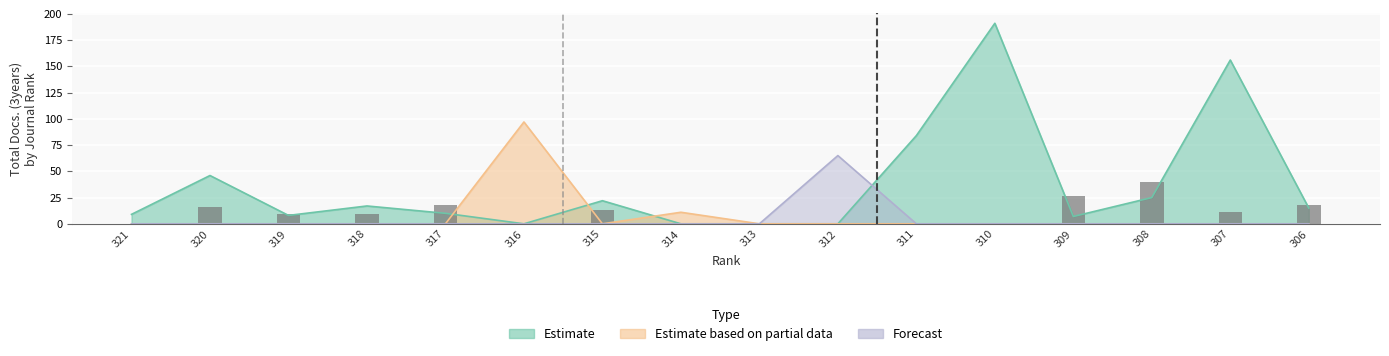

At 314, list the series in order from smallest to largest.

Estimate, Forecast, Estimate based on partial data